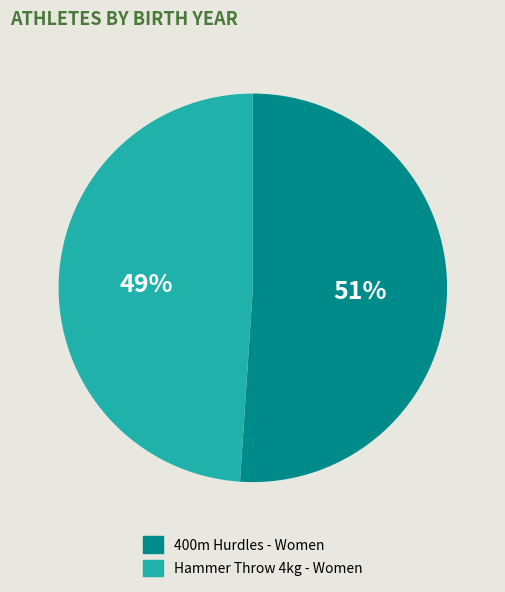

To the nearest percent, what is the average slice percentage?

50%